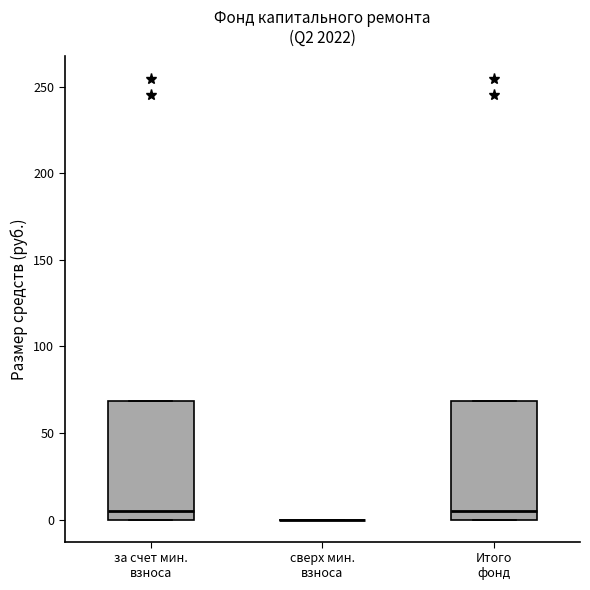

Reading left to right, transcribe this box plot: for each box, give where its median line is, the range the box spans, and where its two whiskers end, as read against the y-axis. The values are not printed on the chart, so give them approximately, as read against the axis.

за счет мин. взноса: median 5, box 0 to 70, whiskers 0 to 70
сверх мин. взноса: box collapsed to a line at 0, whiskers 0 to 0
Итого фонд: median 5, box 0 to 70, whiskers 0 to 70